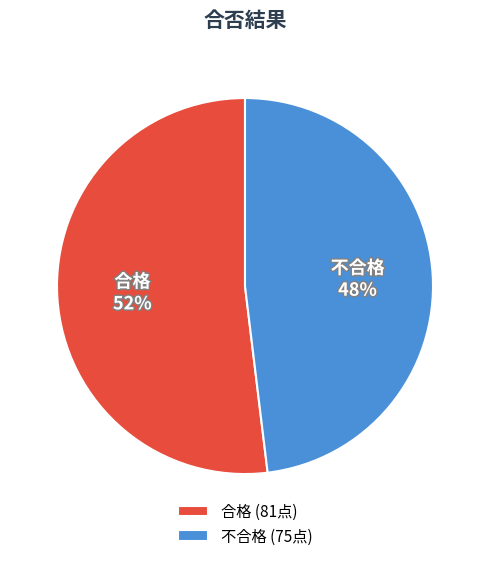

What is the majority slice?

合格